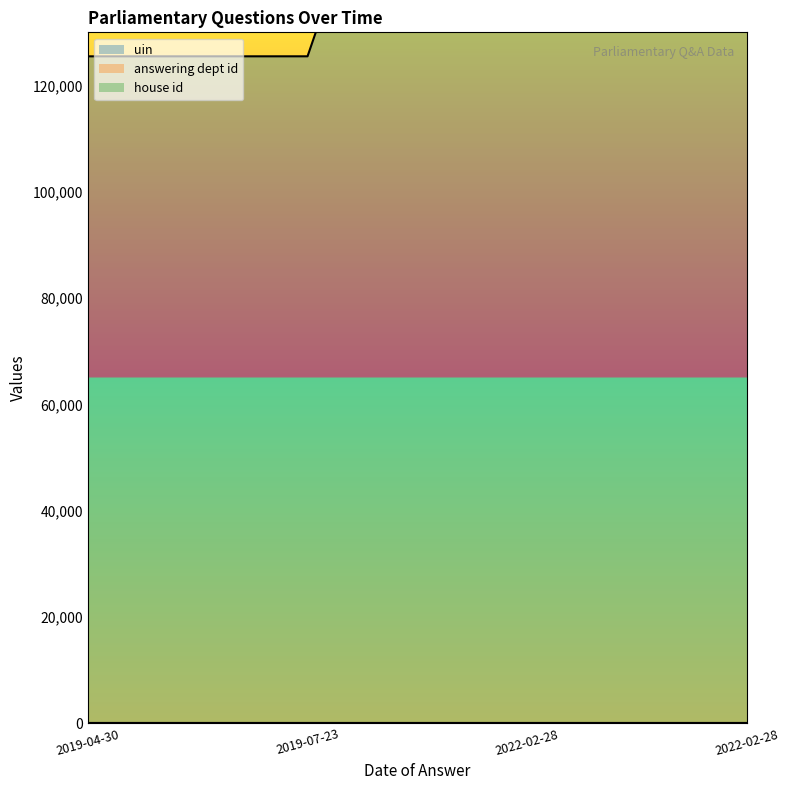

Reading right to left, list all the values displayed in this chart.

uin: 2022-02-28=277300	2022-02-28=246002	2019-07-23=125488	2019-04-30=125483
answering dept id: 2022-02-28=11	2022-02-28=11	2019-07-23=11	2019-04-30=11
house id: 2022-02-28=1	2022-02-28=1	2019-07-23=1	2019-04-30=1